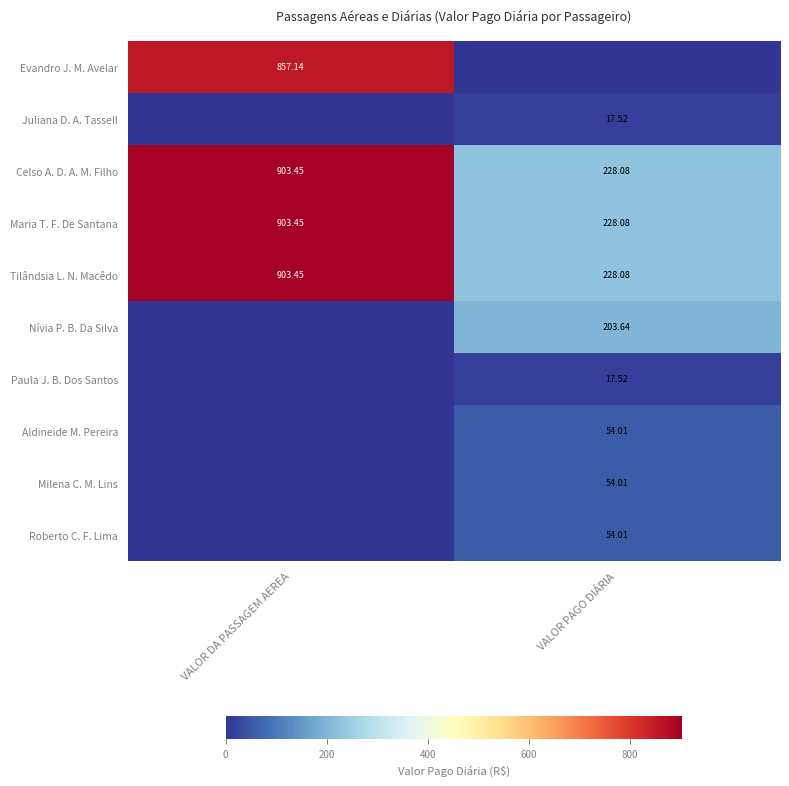

The value of Juliana D. A. Tassell at VALOR PAGO DIÁRIA is 17.5. True or false?

True